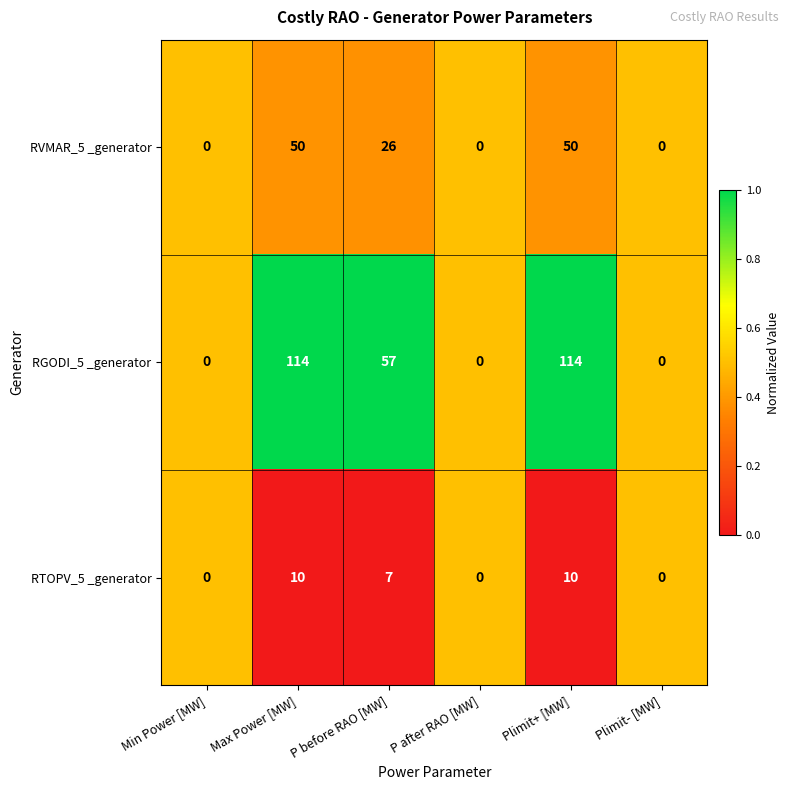

What is the average value of the RGODI_5 _generator series?

48